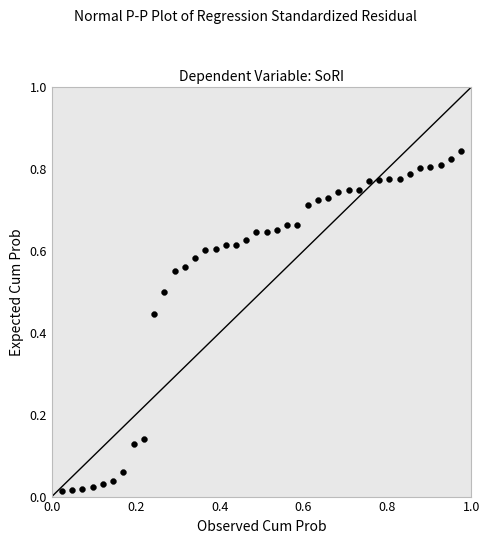

What is the range of X values (max minus min)?

1.0